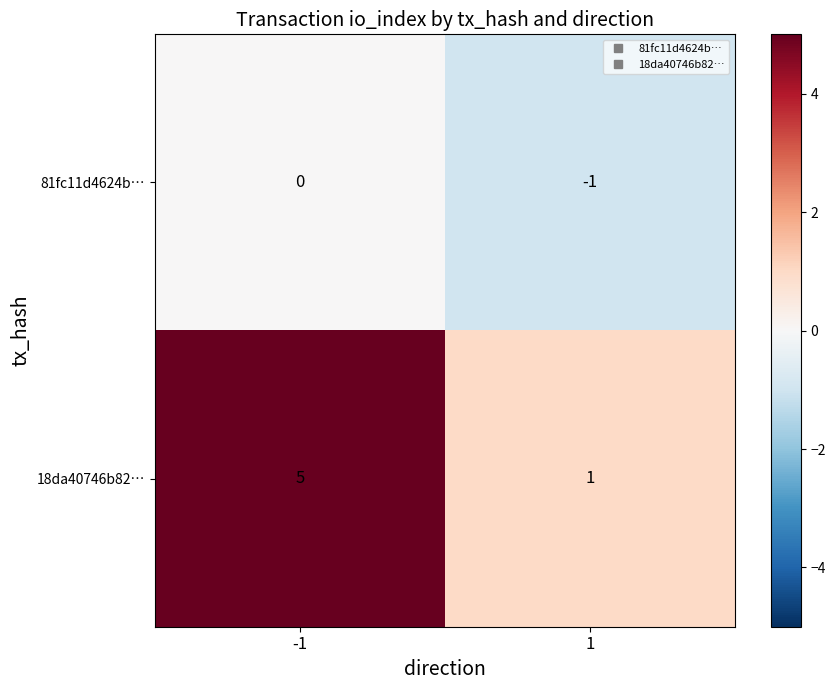

What is the sum of the 18da40746b82… values at 1 and -1?

6